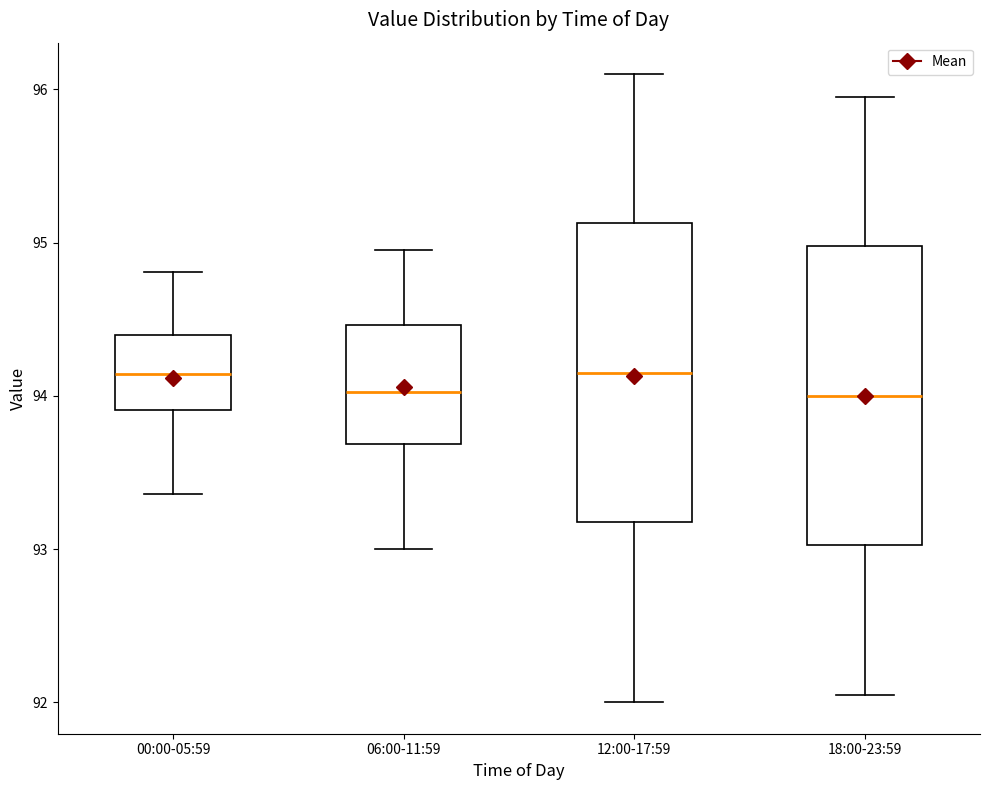

Reading left to right, read every box against the y-axis: the position of its median line, the range the box covers, and the ends of its whiskers. The values are not printed on the chart, so give them approximately, as read against the axis.

00:00-05:59: median 94.1, box 93.9 to 94.4, whiskers 93.4 to 94.8
06:00-11:59: median 94.0, box 93.7 to 94.5, whiskers 93.0 to 95.0
12:00-17:59: median 94.2, box 93.2 to 95.1, whiskers 92.0 to 96.1
18:00-23:59: median 94.0, box 93.0 to 95.0, whiskers 92.1 to 96.0